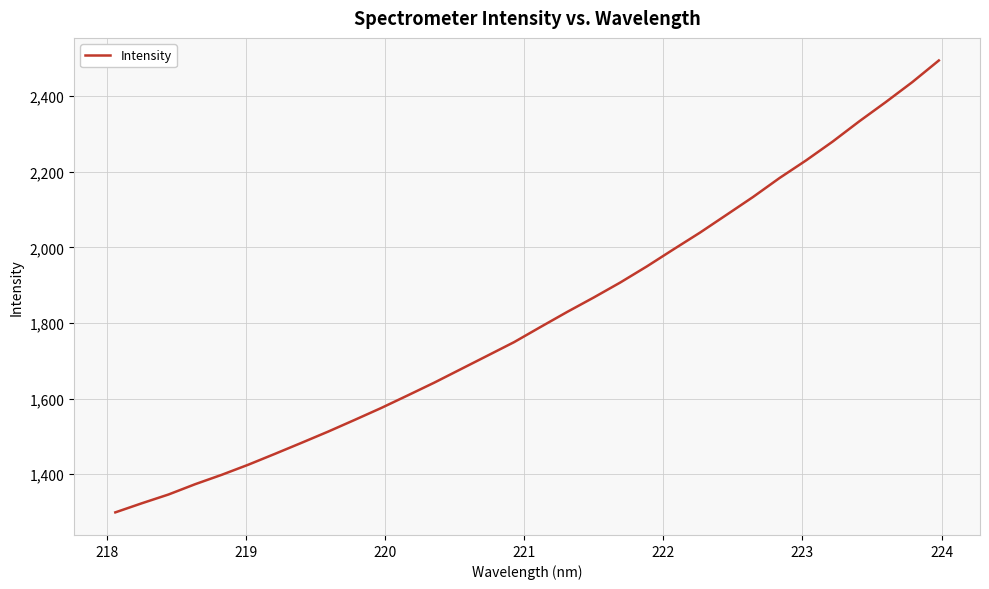

What is the minimum value shown in the chart?

1298.7